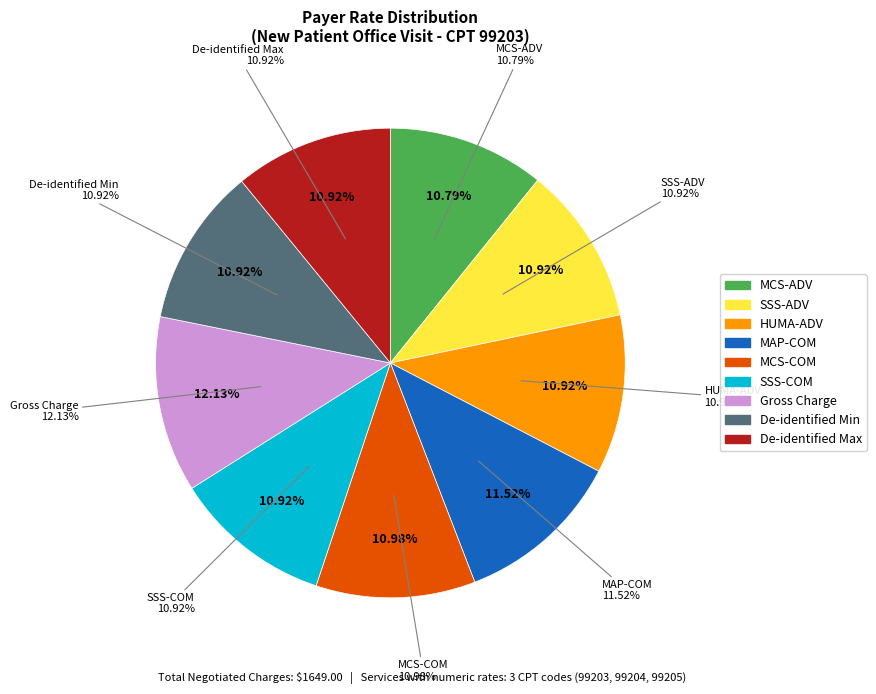

Rank the categories by value from highest to lowest.

Gross Charge, MAP-COM, MCS-COM, SSS-ADV, HUMA-ADV, SSS-COM, De-identified Min, De-identified Max, MCS-ADV